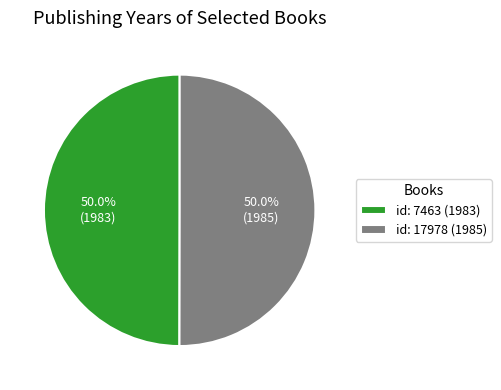

What percentage is NOT represented by id: 7463 (1983)?

50.0%